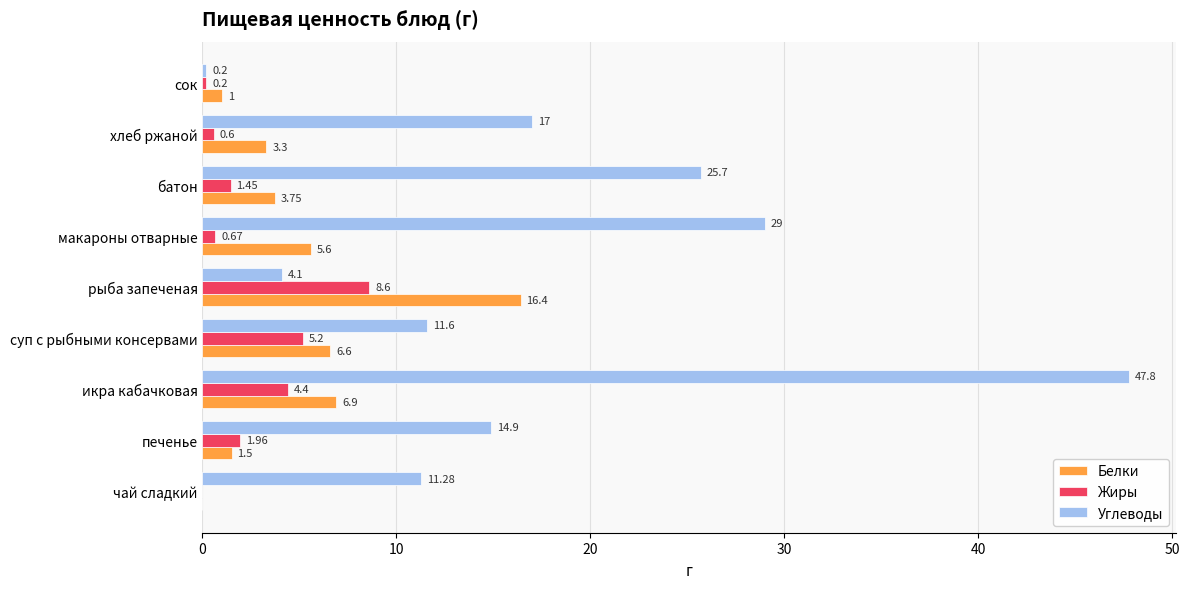

What is the average value of the Углеводы series?

18.0